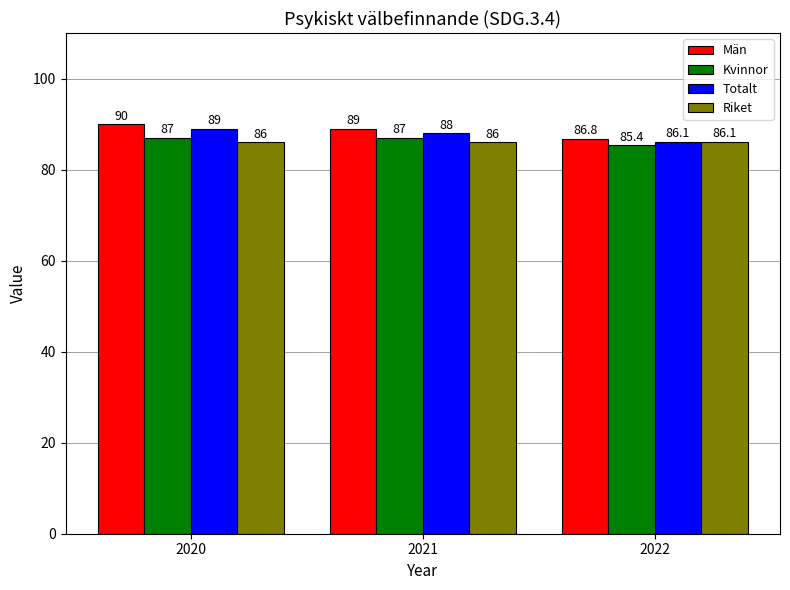

What is the highest value of the Män series?

90.0